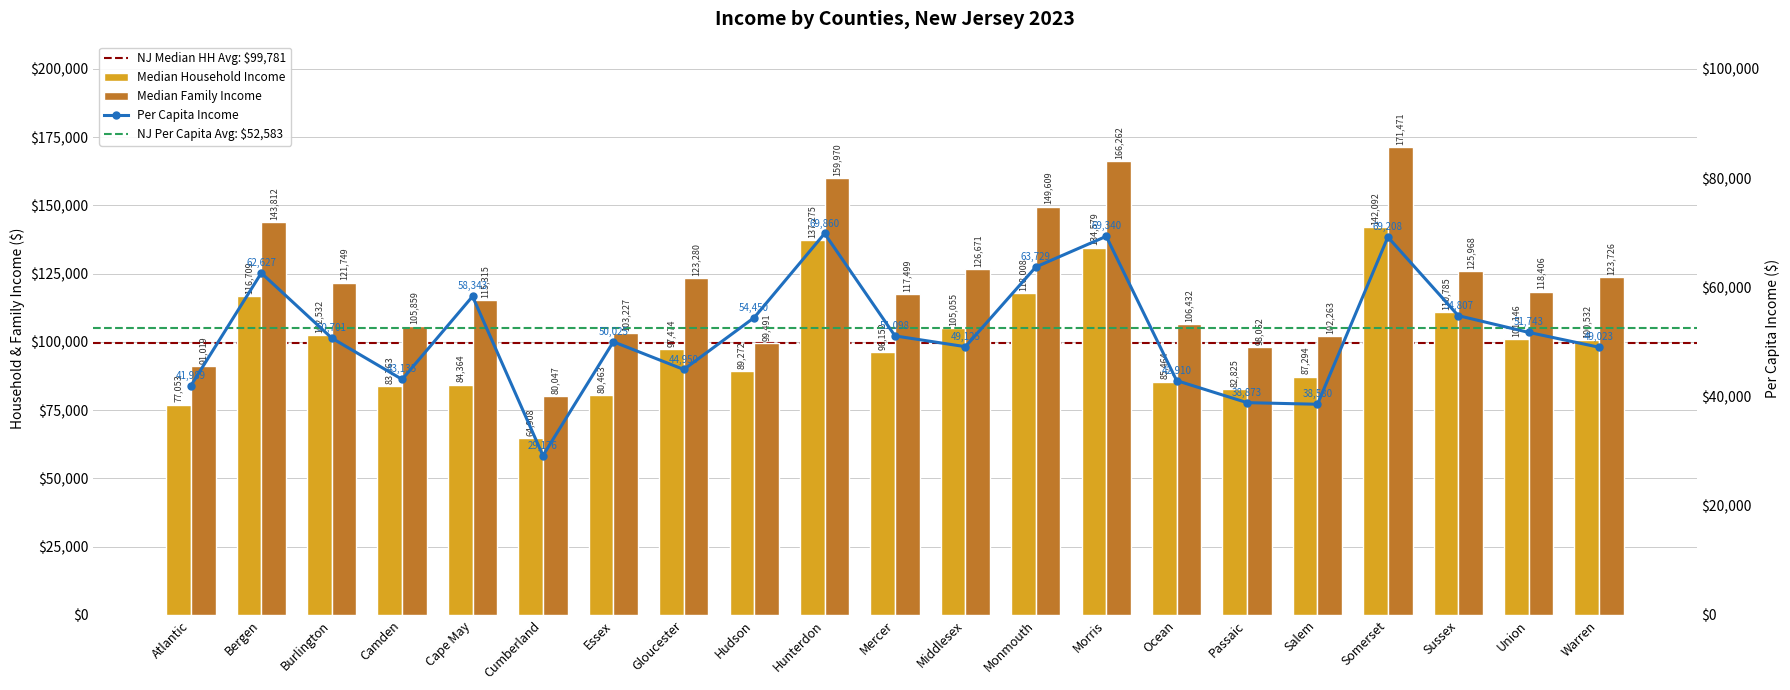

Is the value of Median Household Income at Sussex greater than the value of Median Family Income at Camden?

Yes